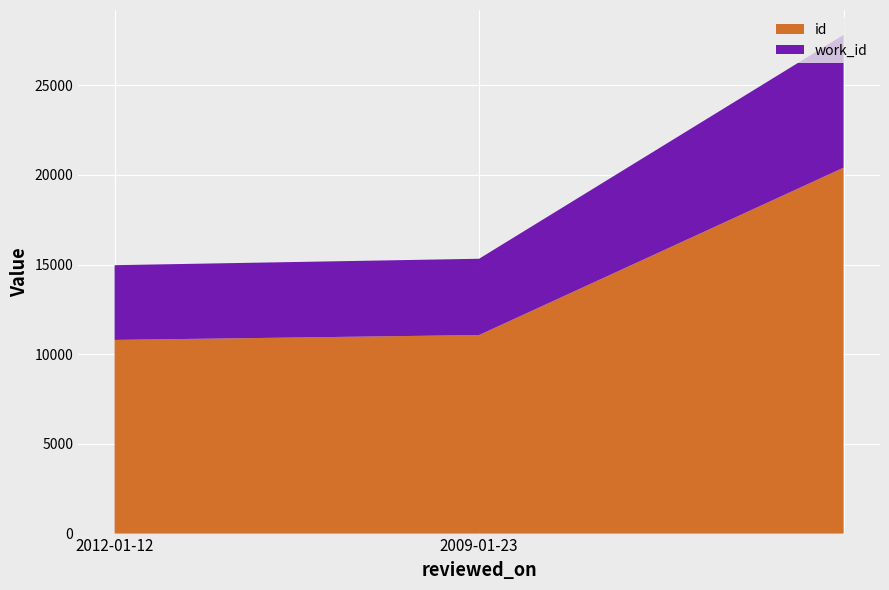

Reading right to left, transcribe all the data shown in this chart.

id: 20401	11069	10797
work_id: 7400	4253	4167